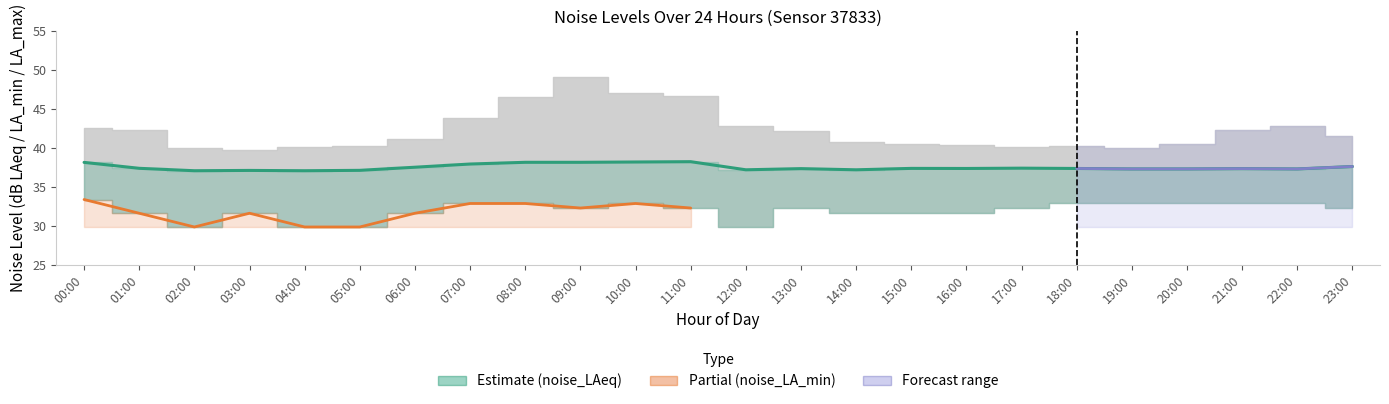

What is the lowest value of the noise_LA_max series?

39.8